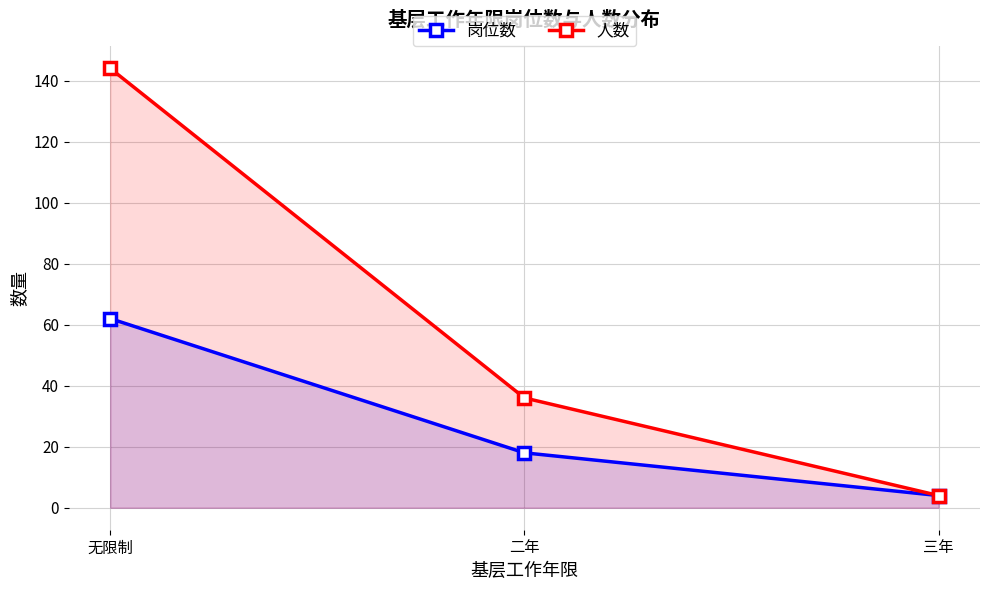

What is the maximum value for 人数?

144